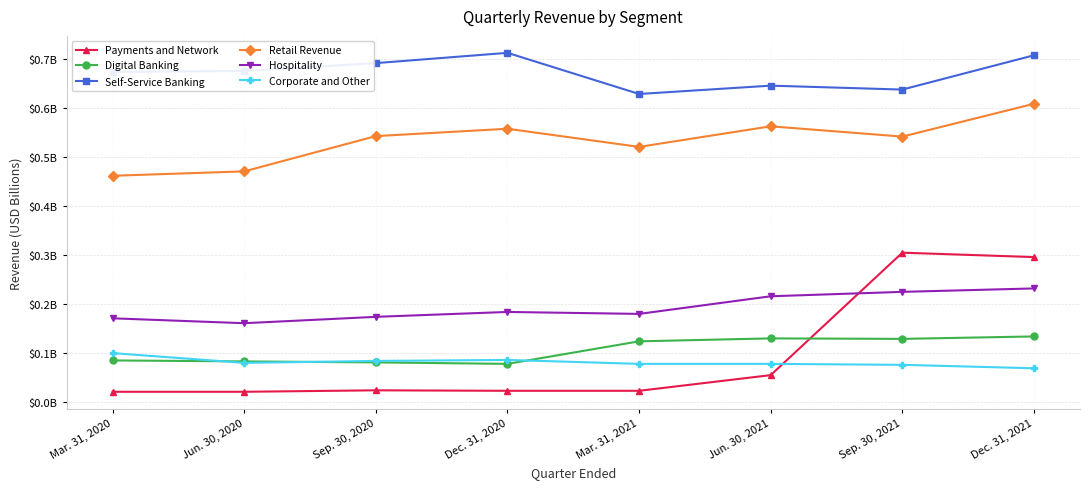

Rank the series at Dec. 31, 2021 from highest to lowest value.

Self-Service Banking, Retail Revenue, Payments and Network, Hospitality, Digital Banking, Corporate and Other